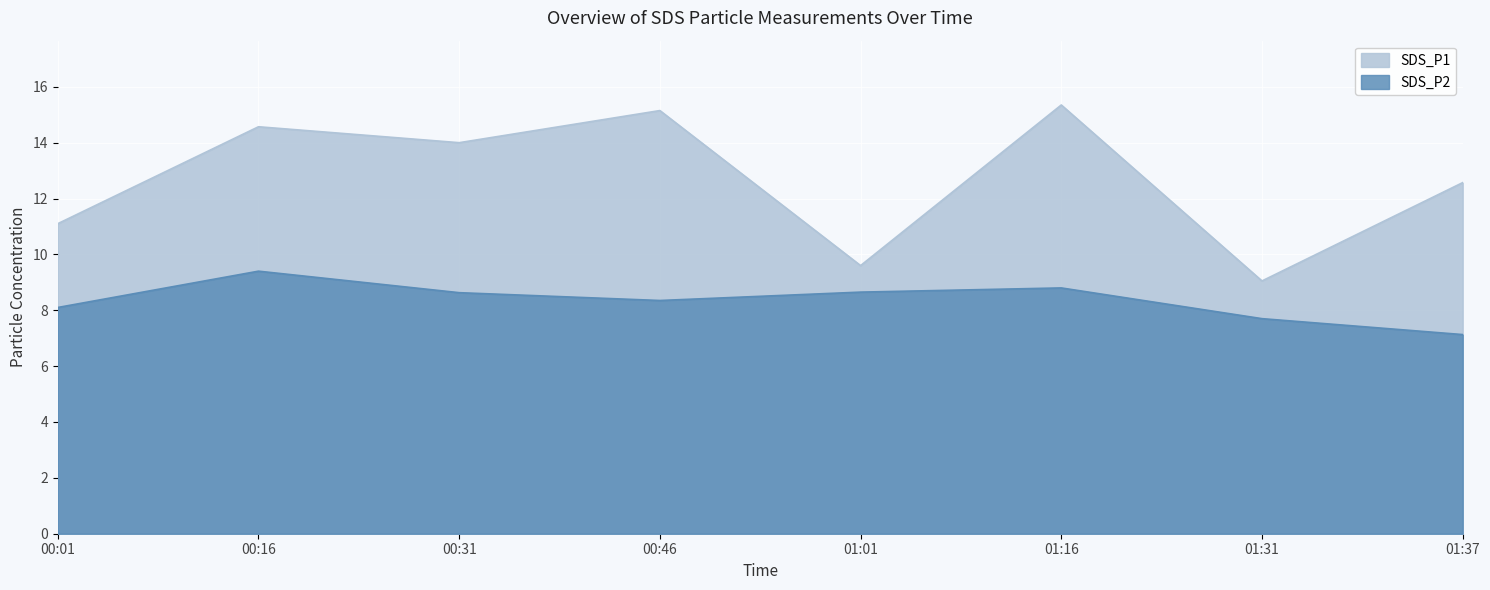

List the series in order of their overall mean, lowest first.

SDS_P2, SDS_P1